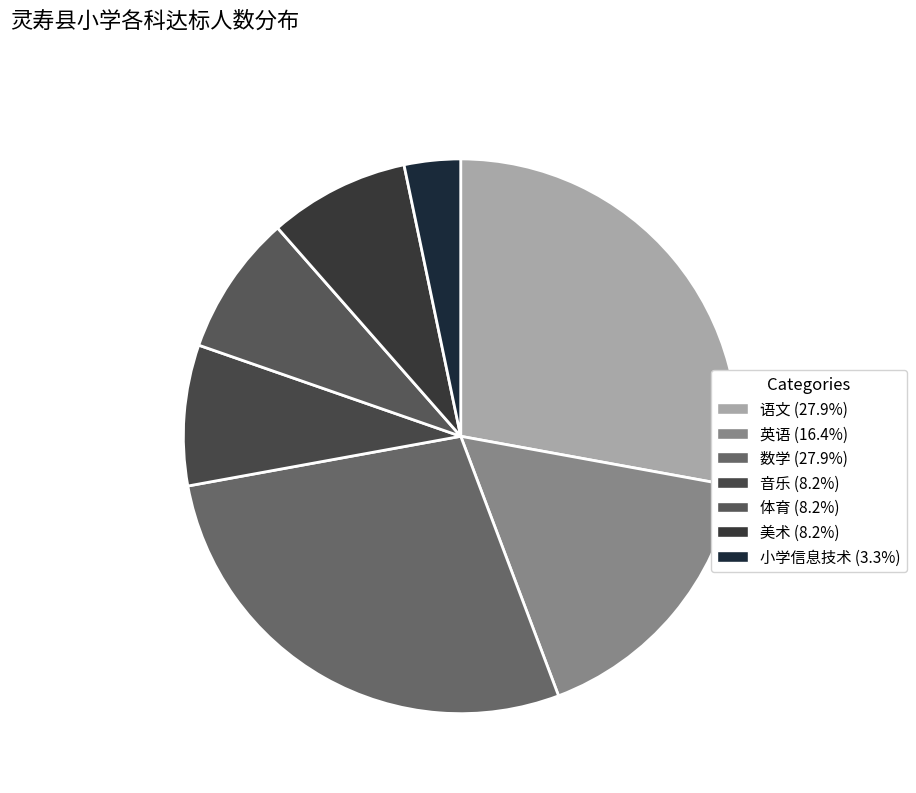

How many segments does this pie chart have?

7